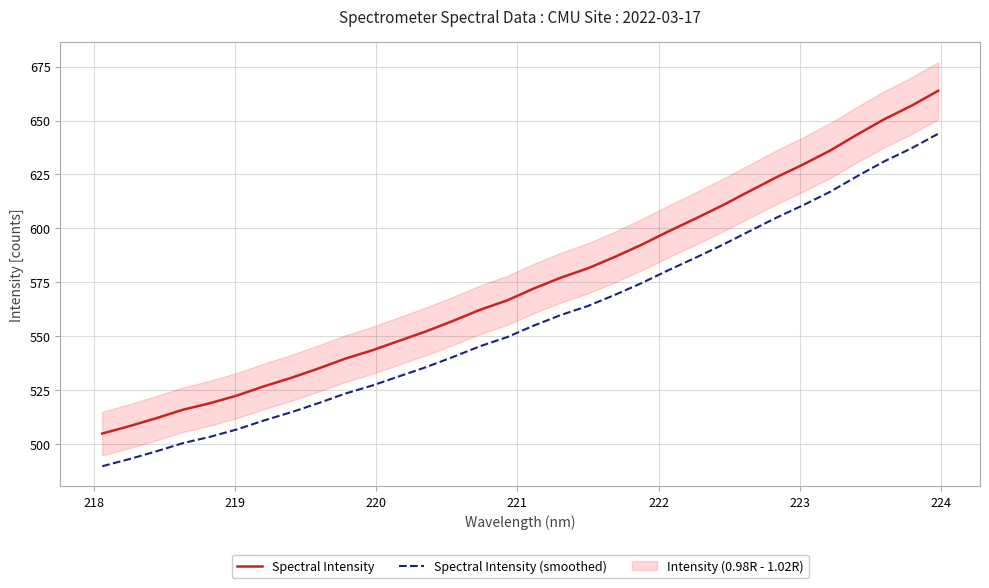

True or false: Spectral Intensity (smoothed) and Spectral Intensity cross at least once.

False